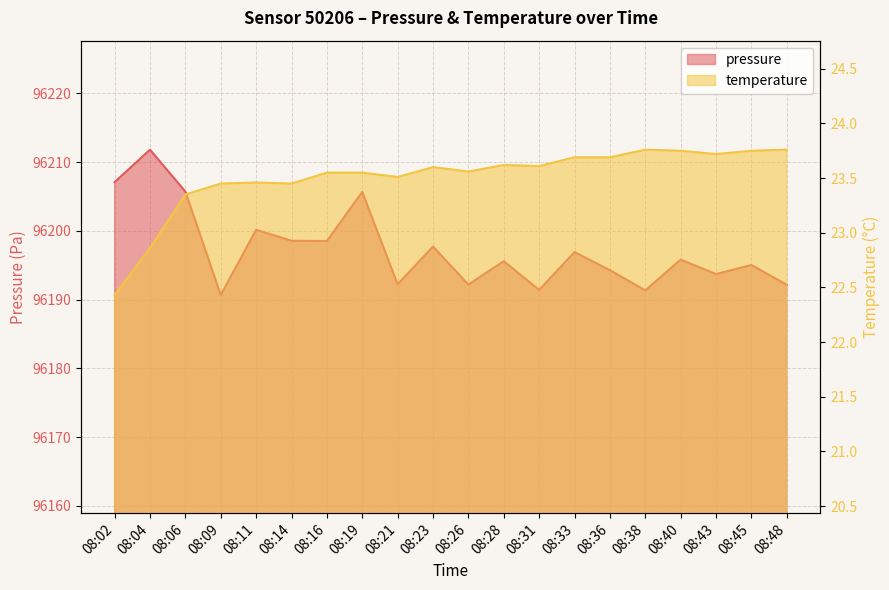

Is the value of pressure at 08:14 greater than the value of temperature at 08:28?

Yes